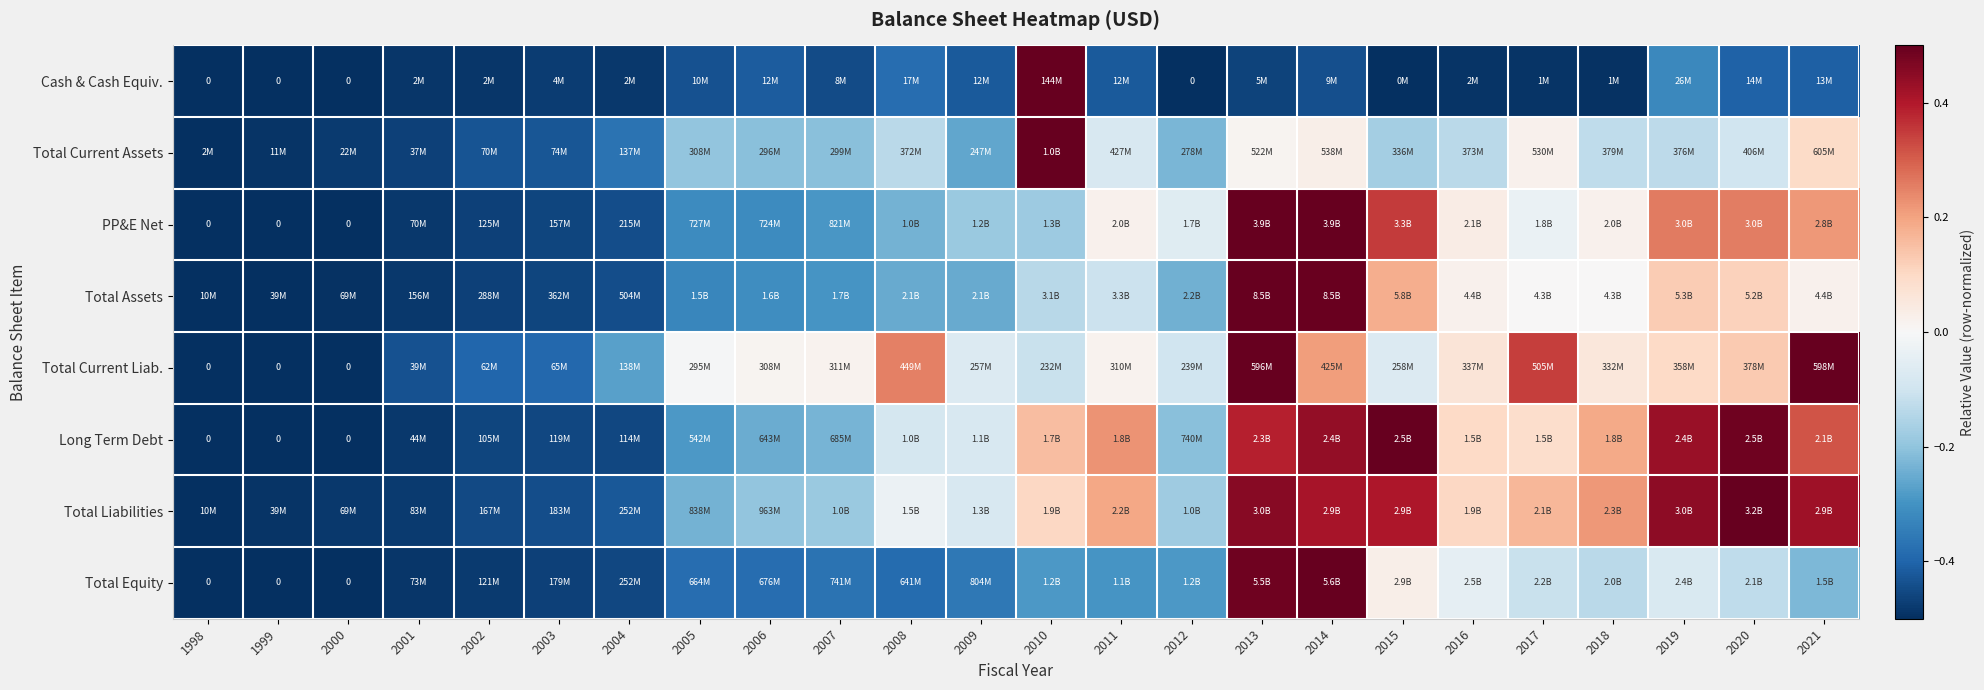

The value of Total Current Liab. at 2013 is 0.5. True or false?

True